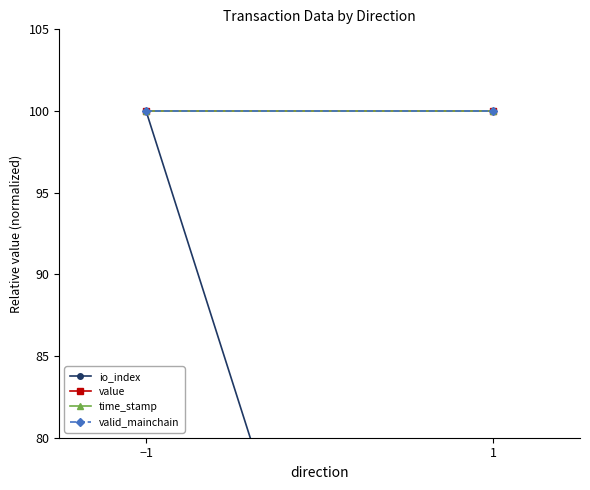

Count the number of categories in the chart.

2